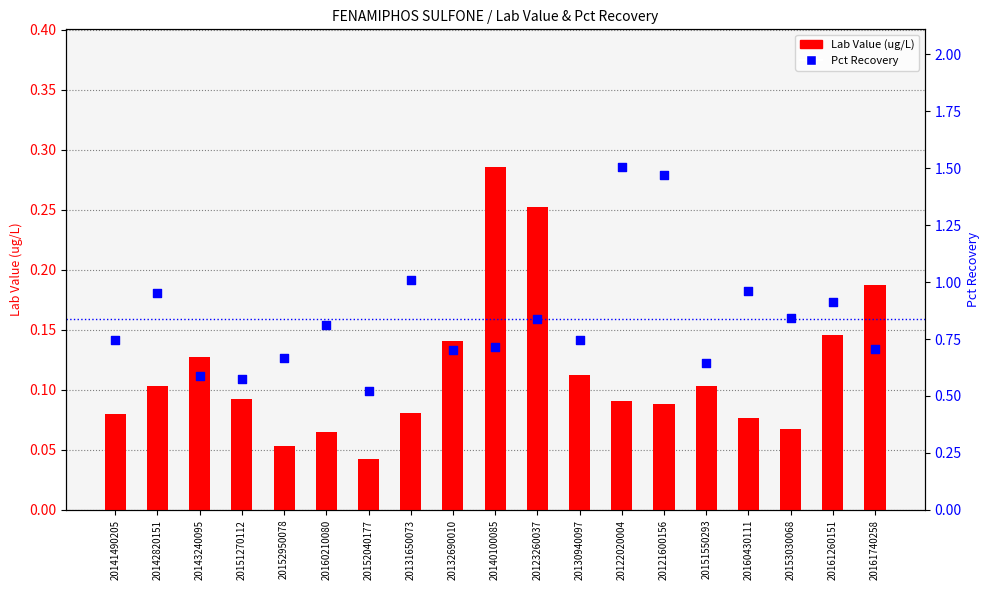

What is the total value across all series at 20160430111?

1.0